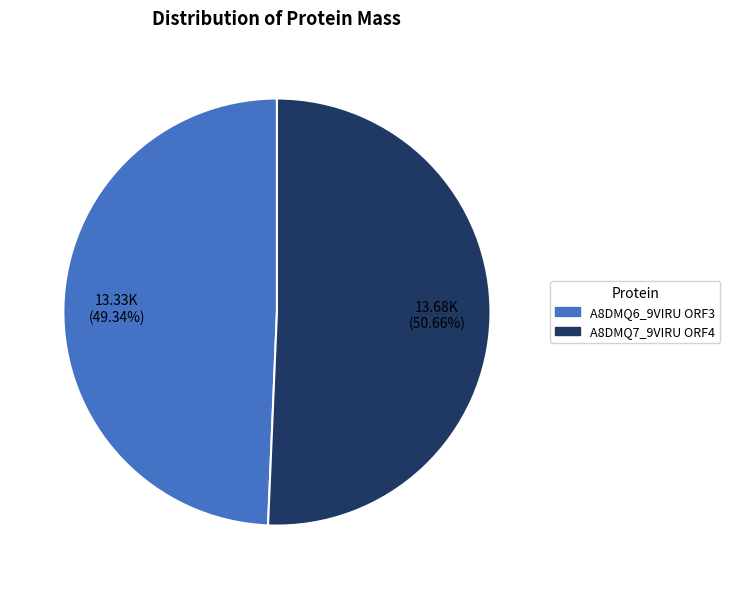

Rank the categories by value from lowest to highest.

A8DMQ6_9VIRU ORF3, A8DMQ7_9VIRU ORF4